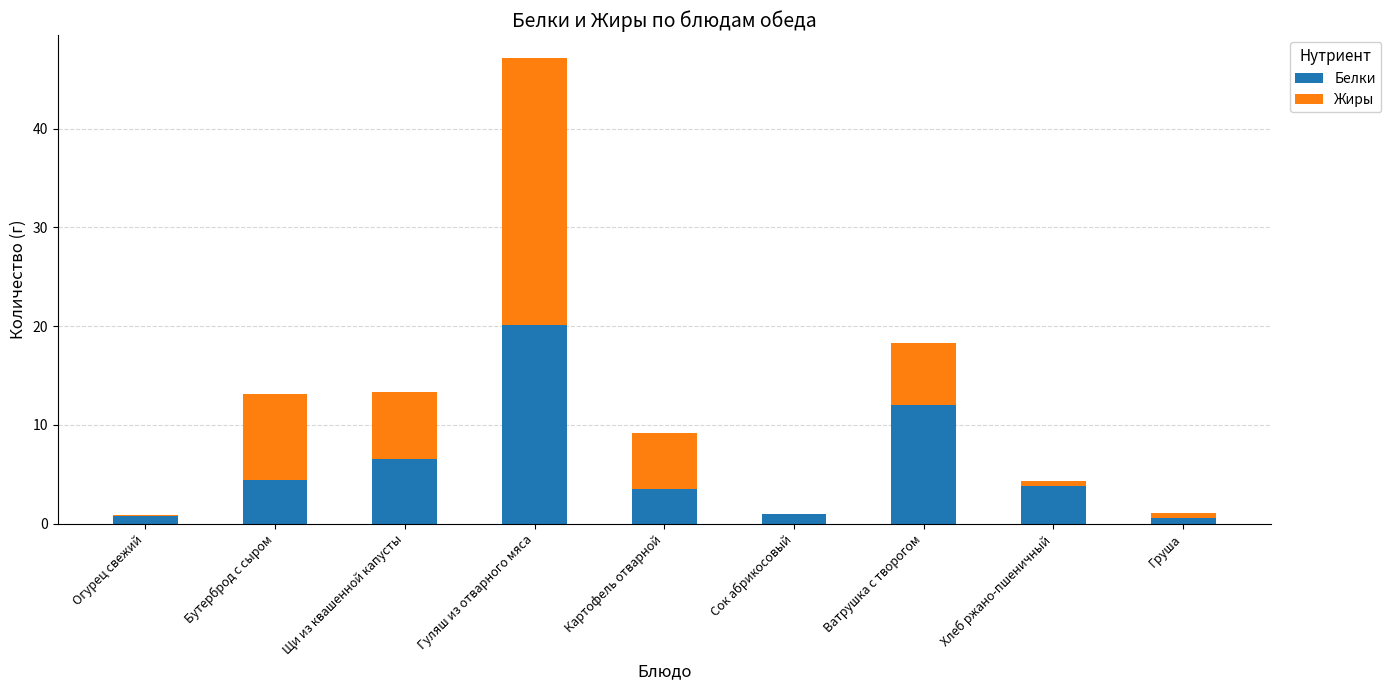

Which category has the highest value in the Белки series?

Гуляш из отварного мяса